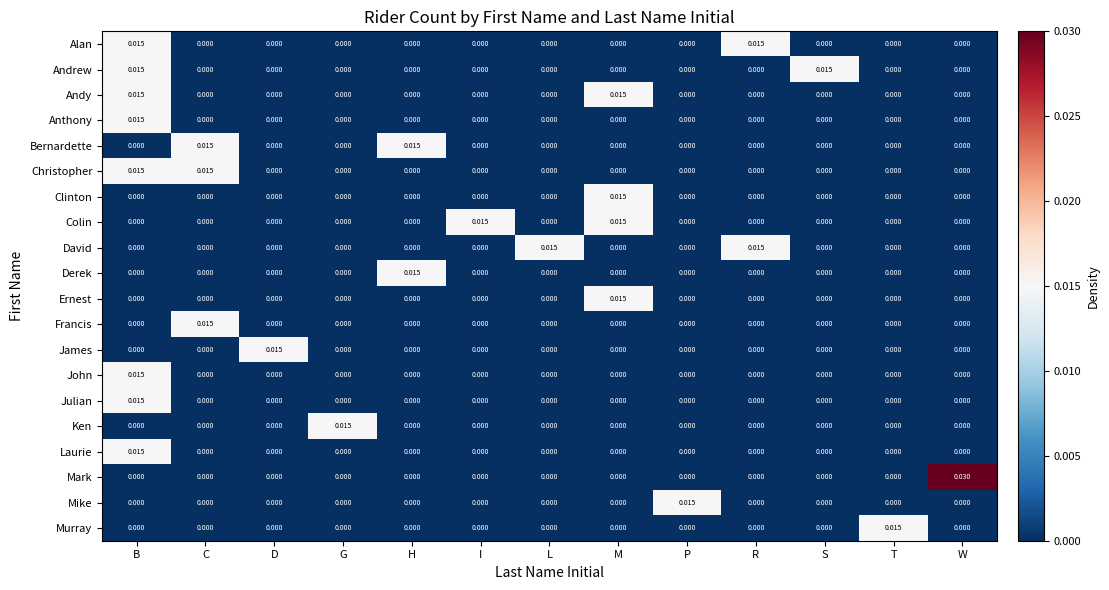

At which category is the sum across all series the highest?

B